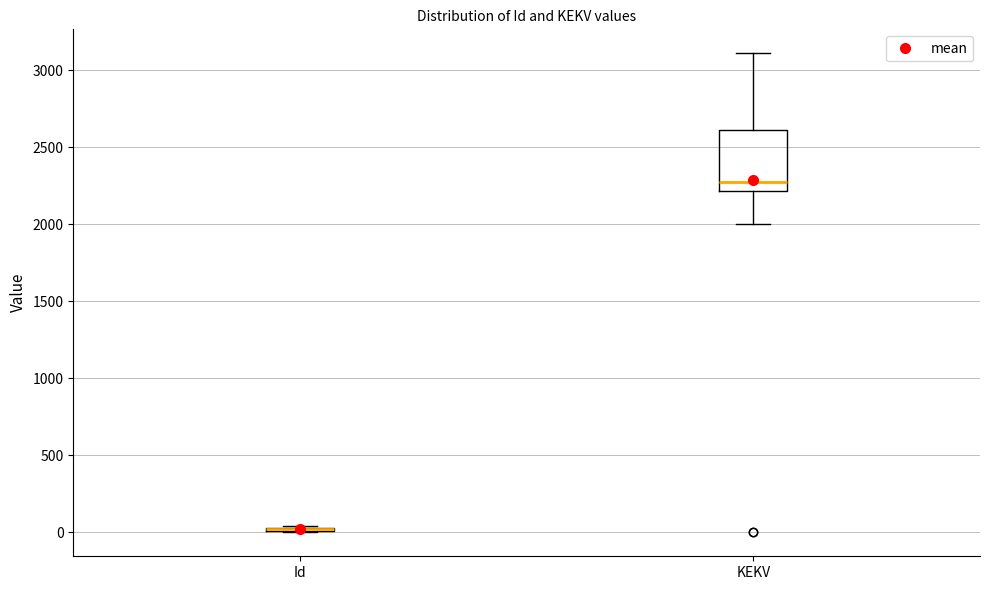

Reading left to right, transcribe this box plot: for each box, give where its median line is, the range the box spans, and where its two whiskers end, as read against the y-axis. The values are not printed on the chart, so give them approximately, as read against the axis.

Id: box collapsed to a line at 0, whiskers 0 to 50
KEKV: median 2250, box 2200 to 2600, whiskers 2000 to 3100